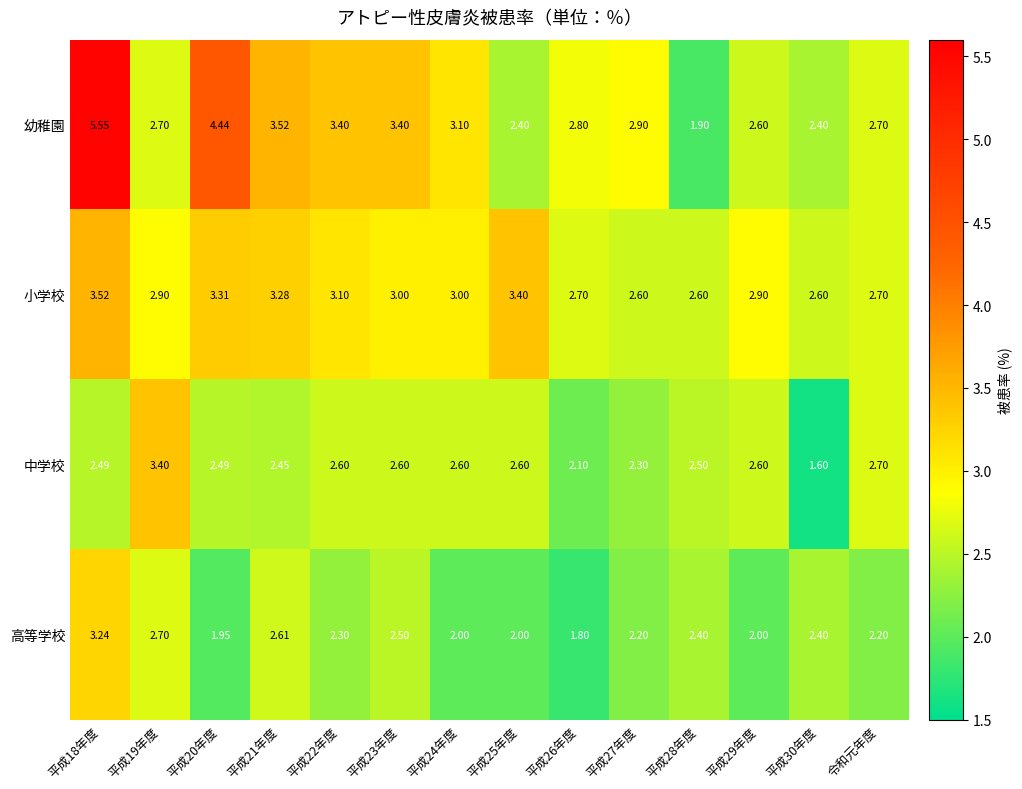

Which series has the largest total across all categories?

幼稚園